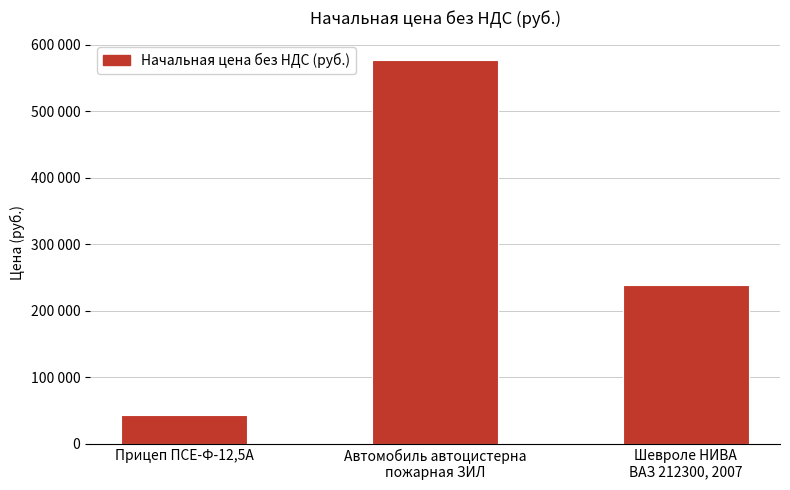

What is the change in value from Автомобиль автоцистерна
пожарная ЗИЛ to Шевроле НИВА
ВАЗ 212300, 2007?

-339166